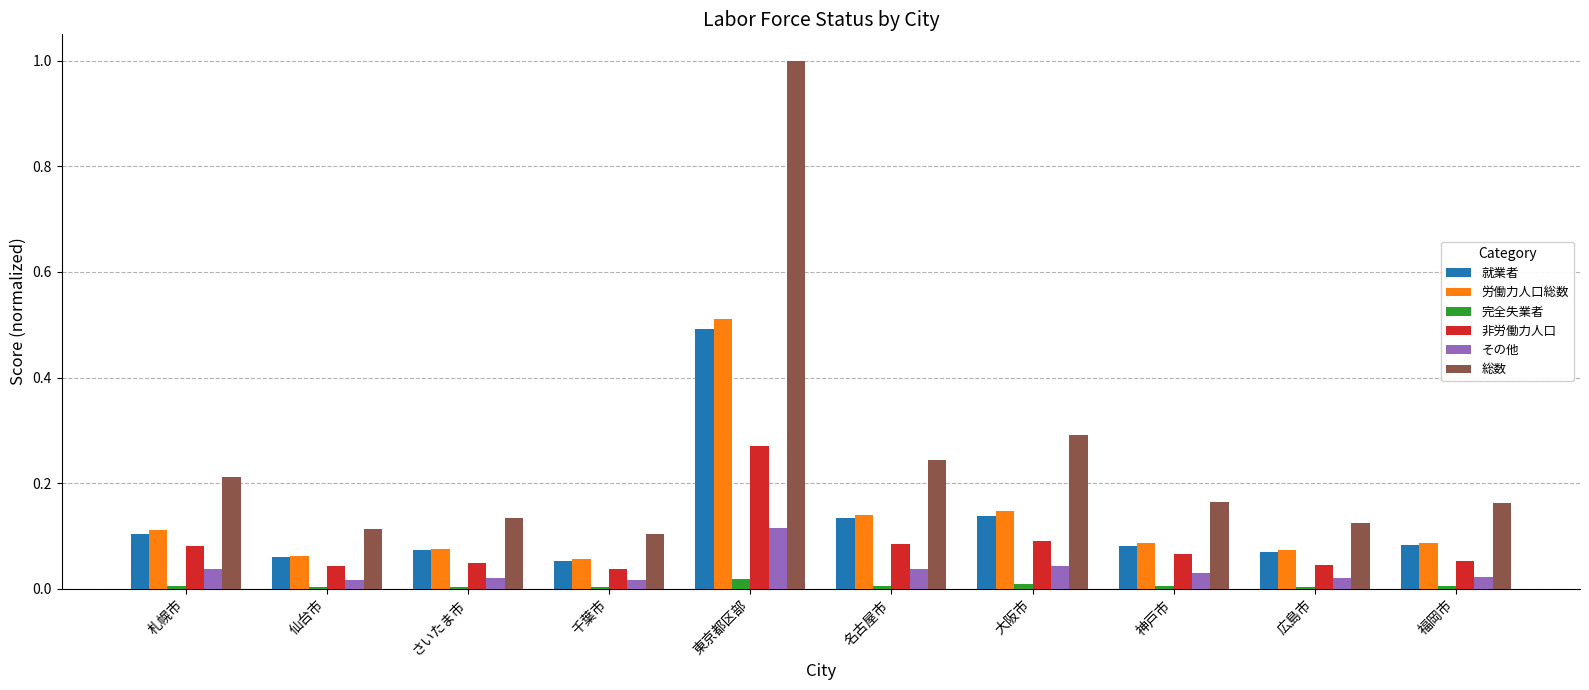

True or false: 完全失業者 has a value of 0.0 at 広島市.

True